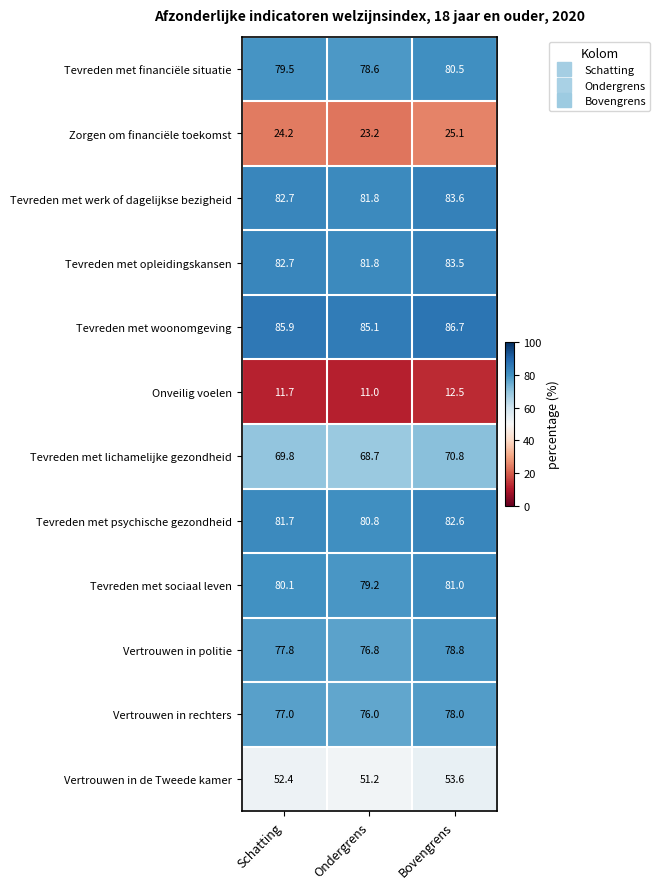

What is the maximum value shown in the chart?

86.7